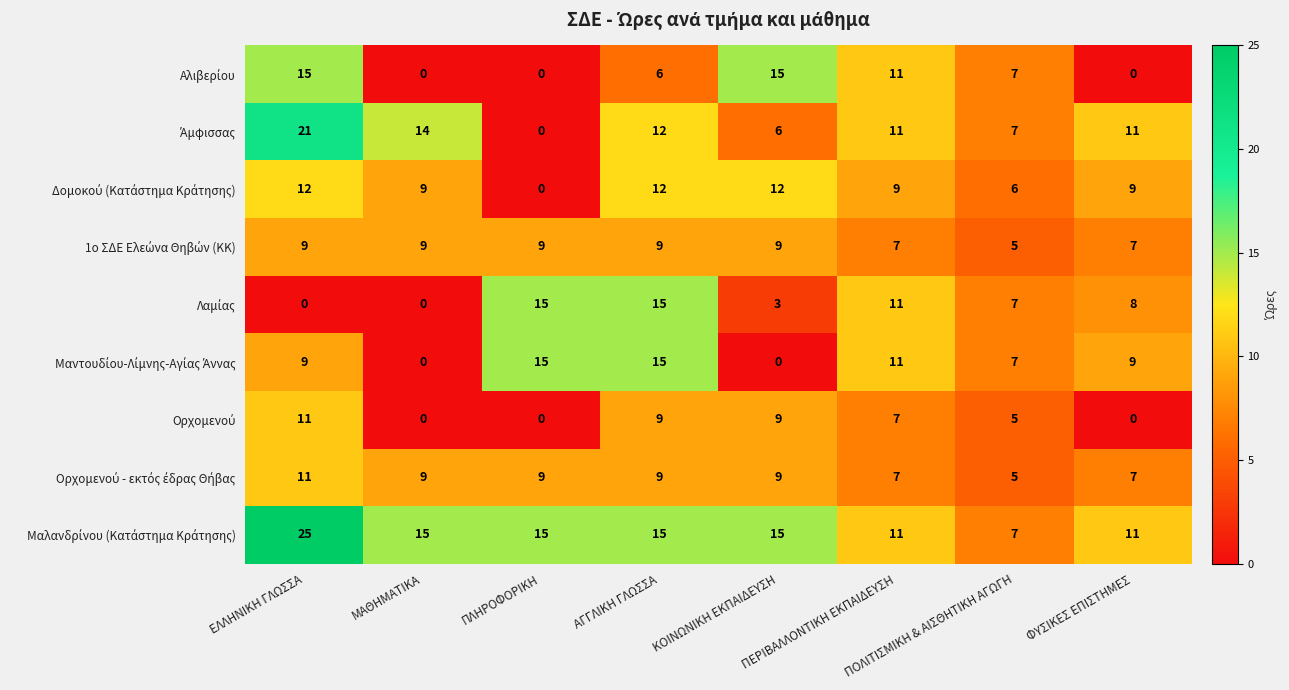

How many series are shown in this chart?

9